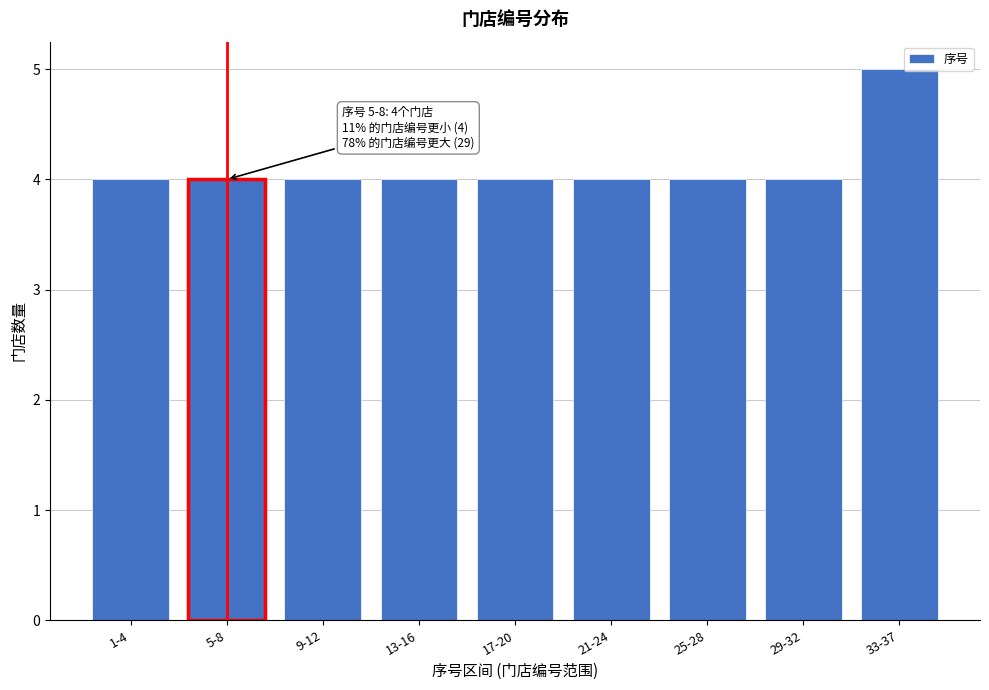

Reading left to right, transcribe all the data shown in this chart.

1-4=4	5-8=4	9-12=4	13-16=4	17-20=4	21-24=4	25-28=4	29-32=4	33-37=5